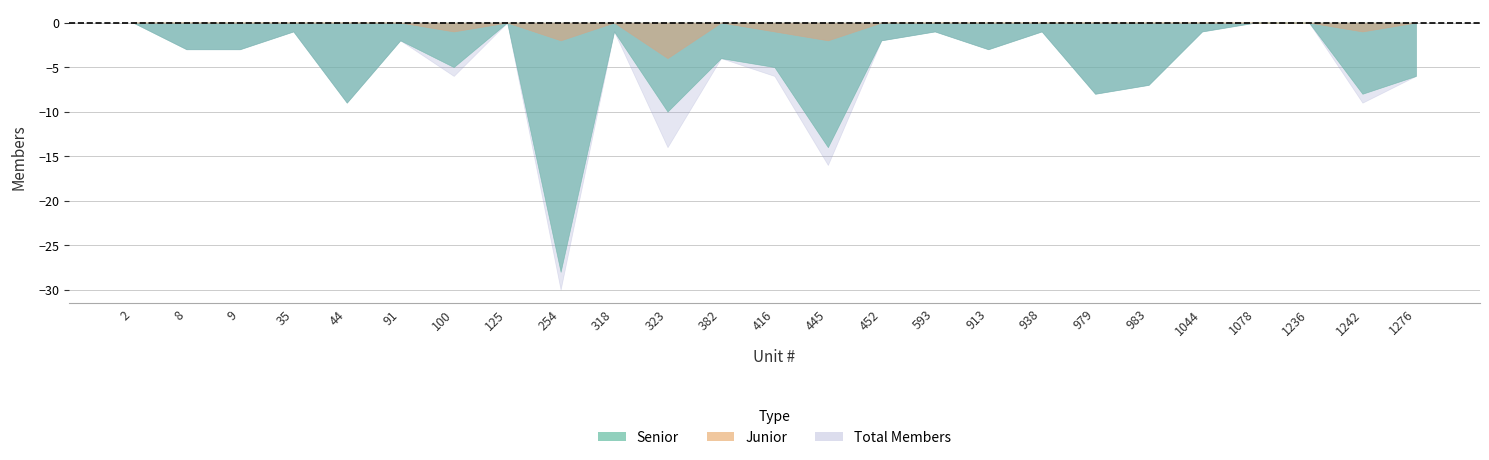

Read the Junior value at 254.

2